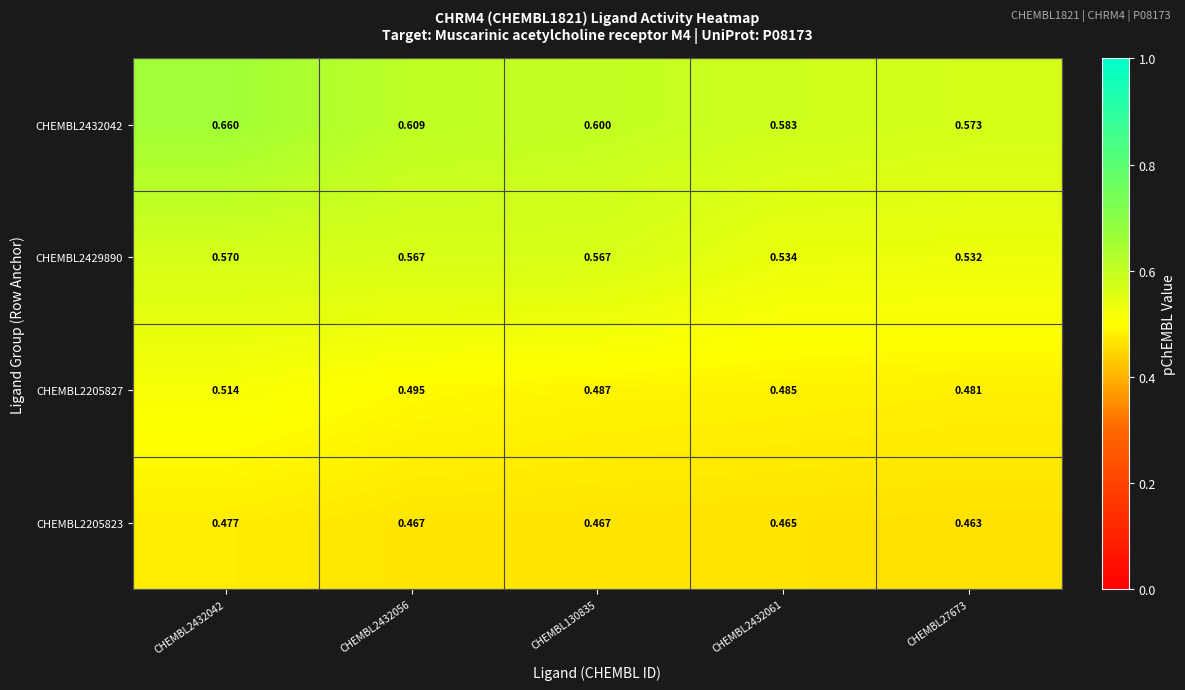

Is the value of CHEMBL2432042 at CHEMBL2432056 greater than the value of CHEMBL2205823 at CHEMBL130835?

Yes